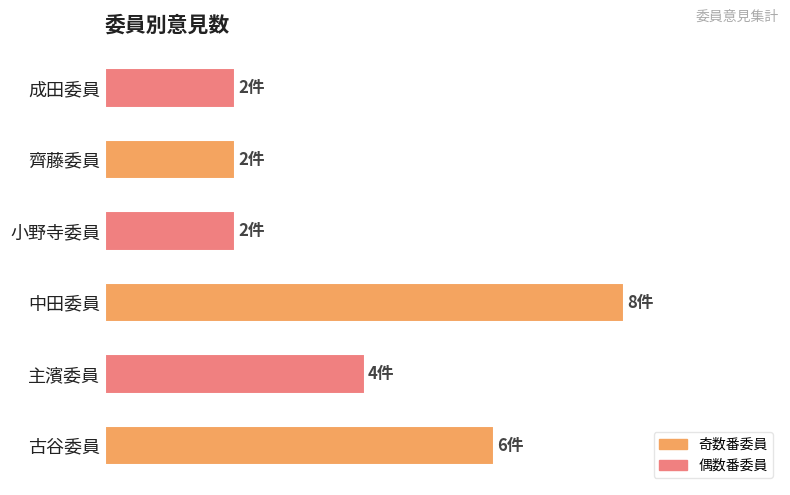

Count the values in the range 2 to 6.

5